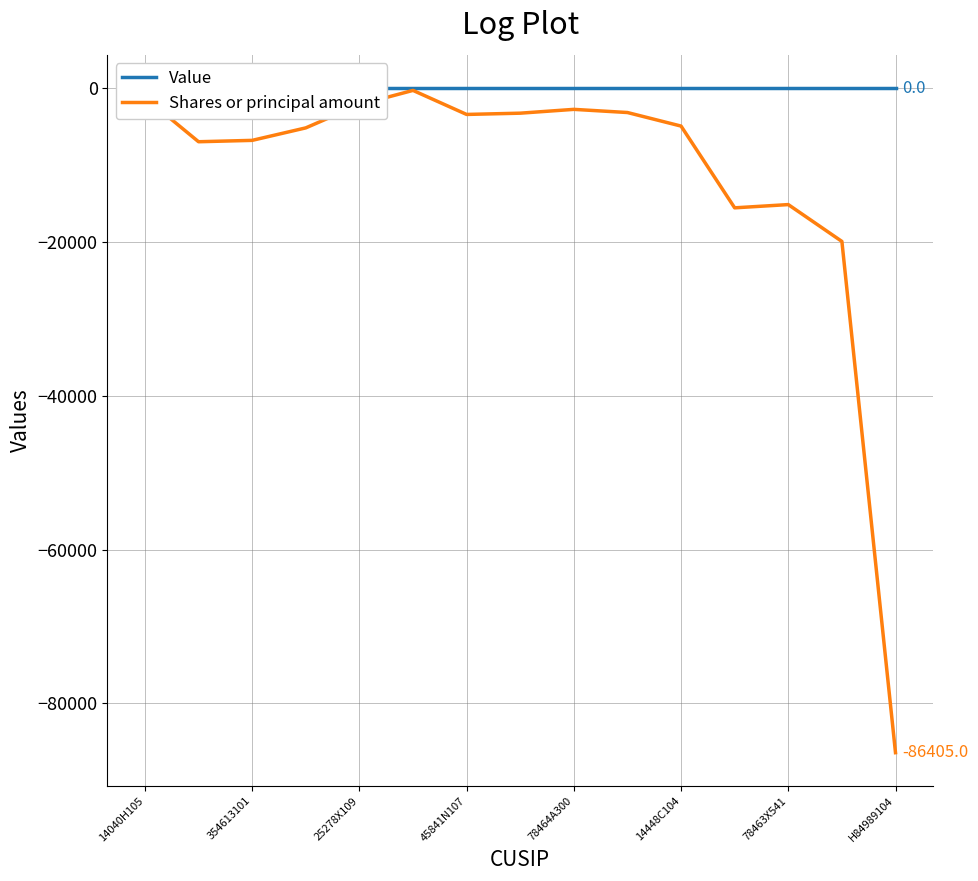

The value of Shares or principal amount at H84989104 is -86405. True or false?

True